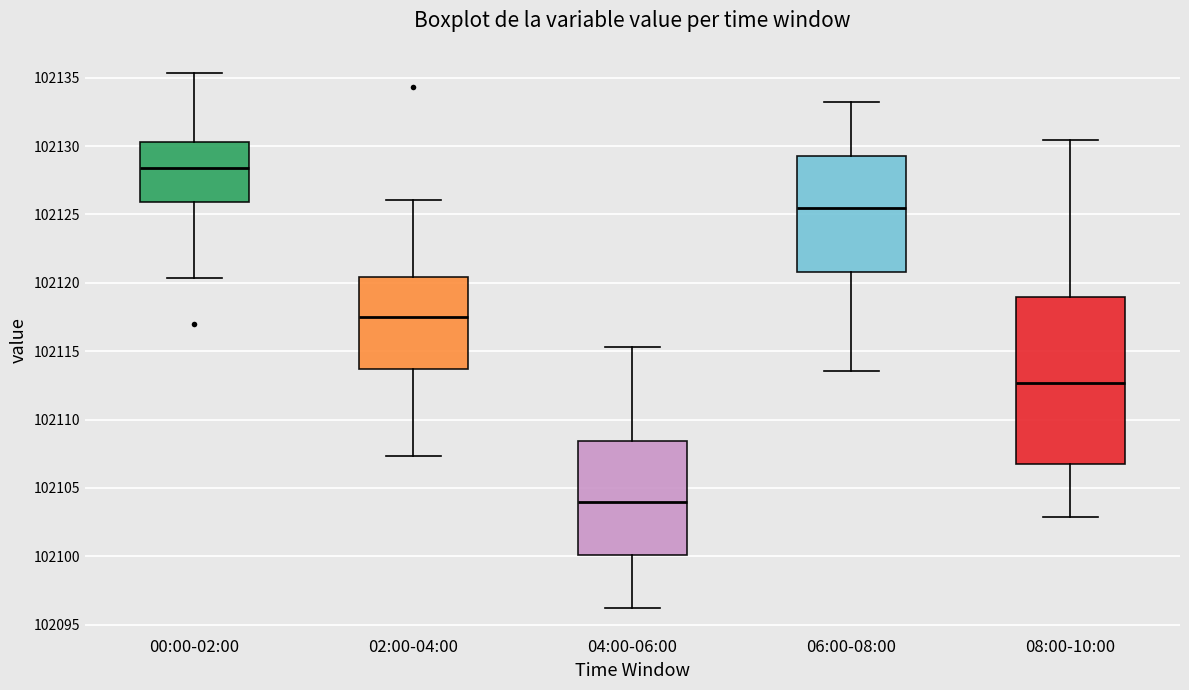

Where does the upper whisker of the box for 04:00-06:00 end on the y-axis? The values are not printed on the chart, so give them approximately, as read against the axis.

102115.5